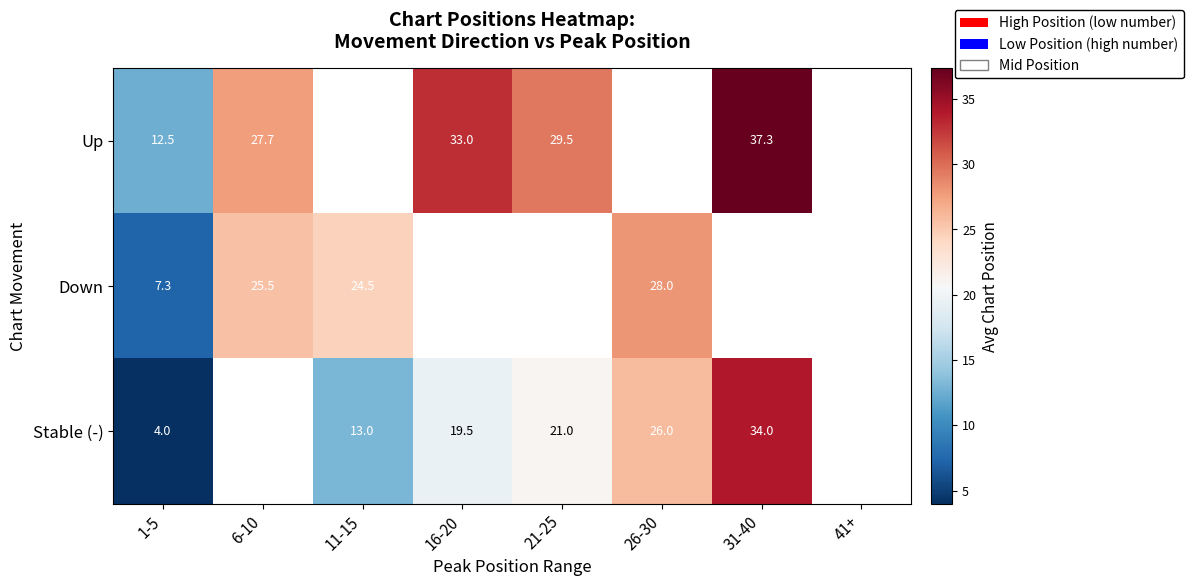

What is the minimum value shown in the chart?

4.0